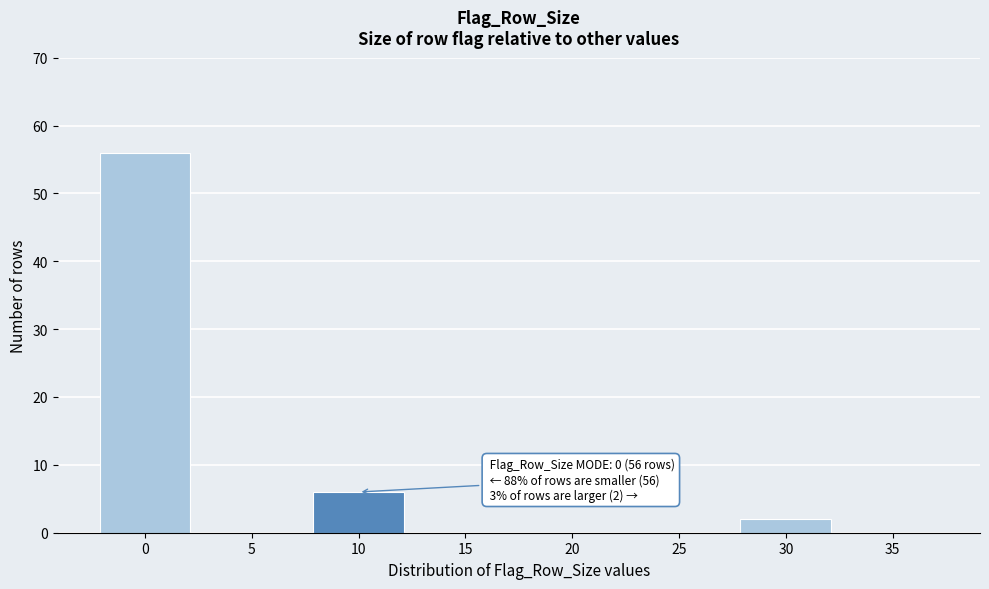

Reading right to left, what are all the values shown in this chart?

35=0	30=2	25=0	20=0	15=0	10=6	5=0	0=56